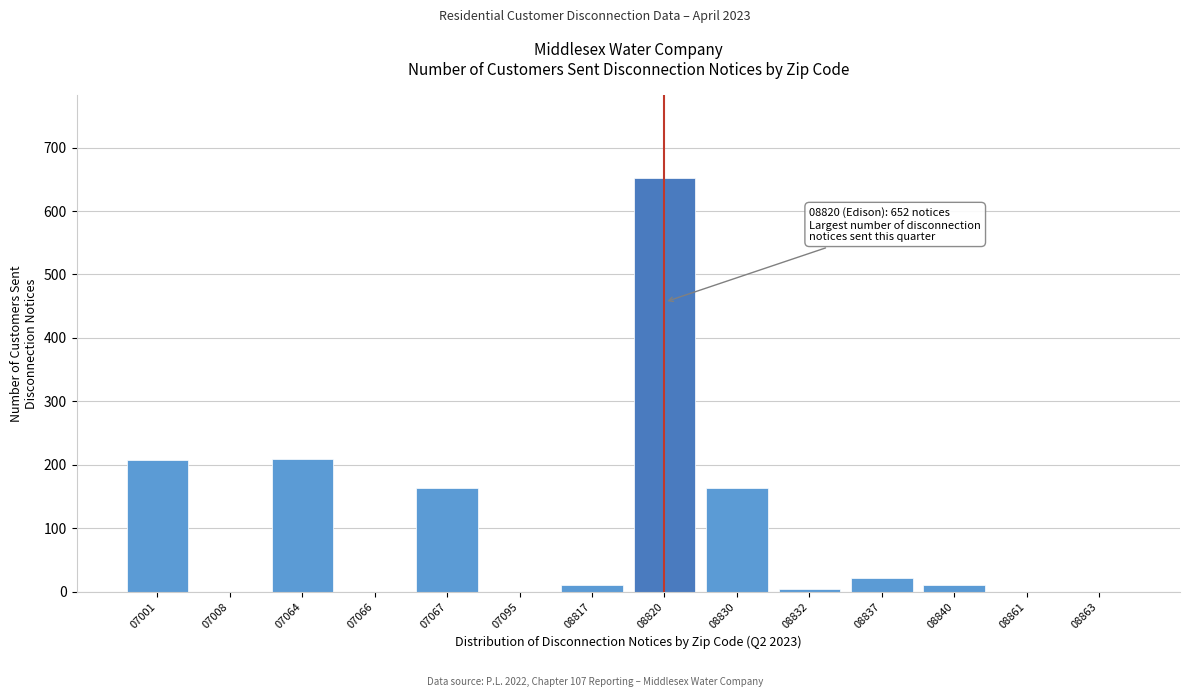

The value at 07008 is 245. True or false?

False